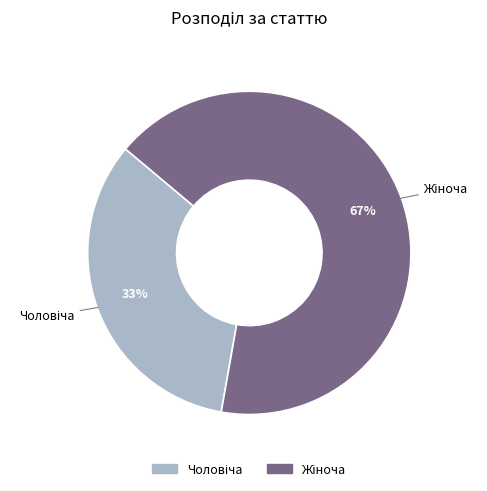

To the nearest percent, what is the average slice percentage?

50%